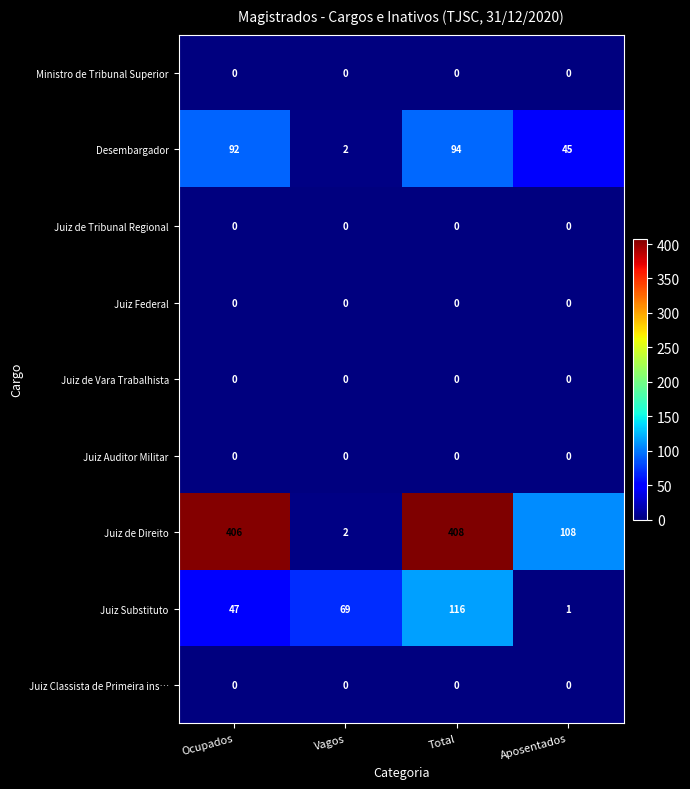

At which label is Juiz Substituto closest to 58?

Ocupados